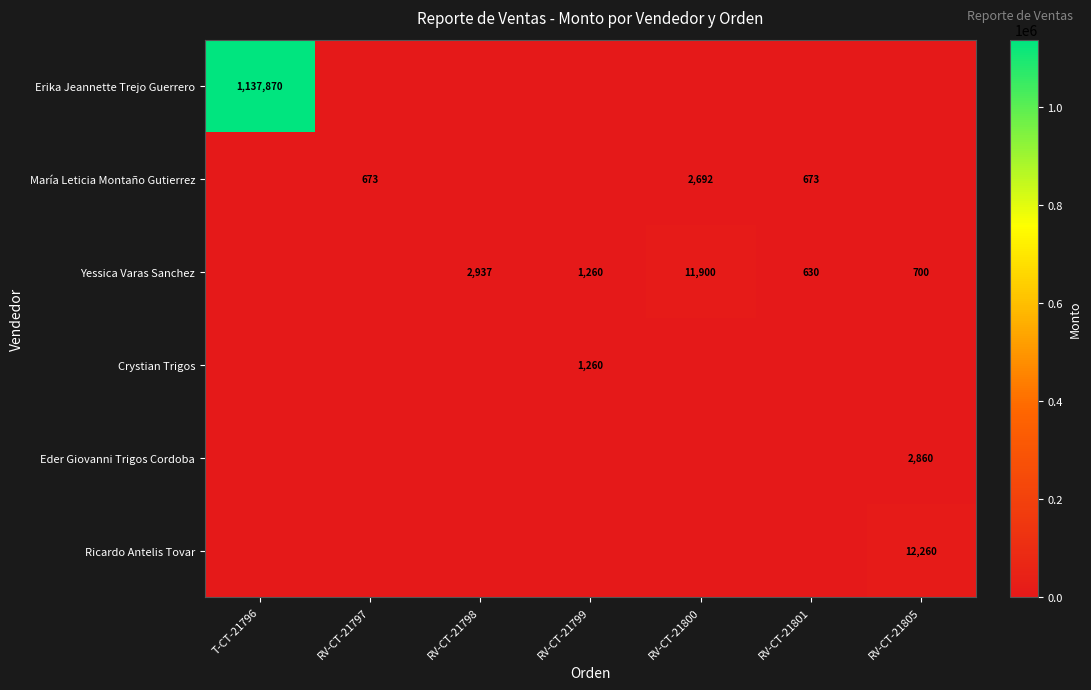

The Yessica Varas Sanchez series shows 1248 at RV-CT-21805. True or false?

False